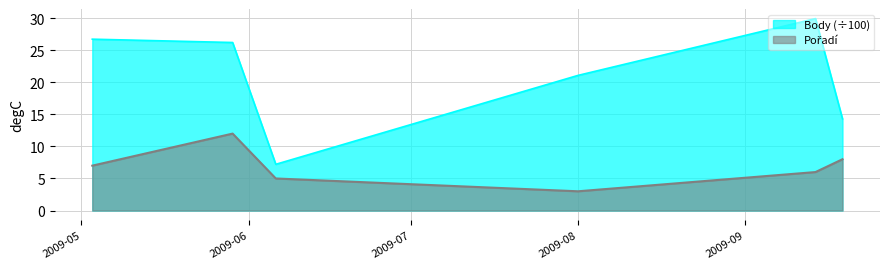

Rank the series at 2009-05-03 from highest to lowest value.

Body, Pořadí